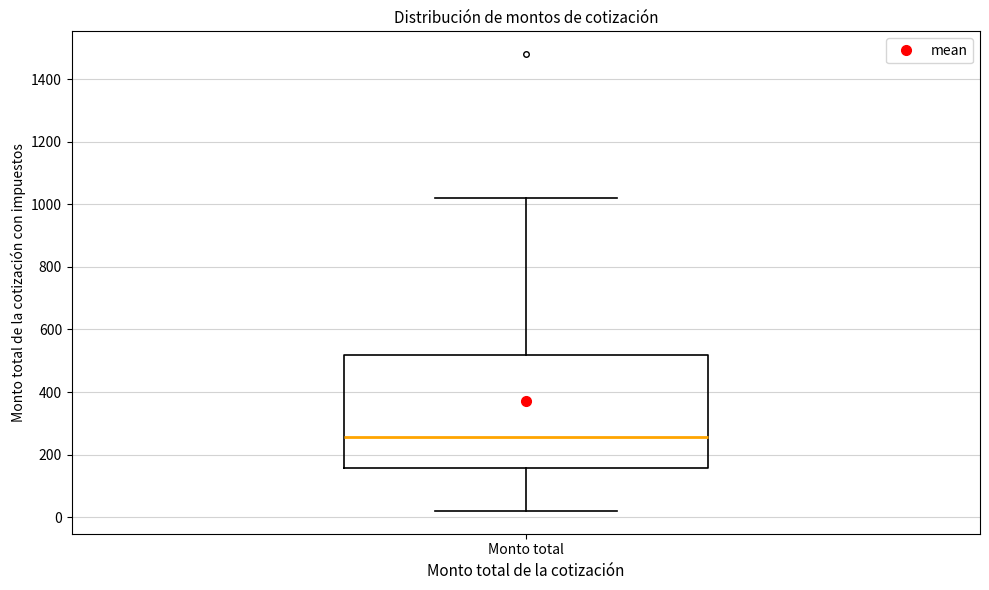

Transcribe this box plot: give where the median line is, the range the box spans, and where the two whiskers end, as read against the y-axis. The values are not printed on the chart, so give them approximately, as read against the axis.

median 260, box 160 to 520, whiskers 20 to 1020